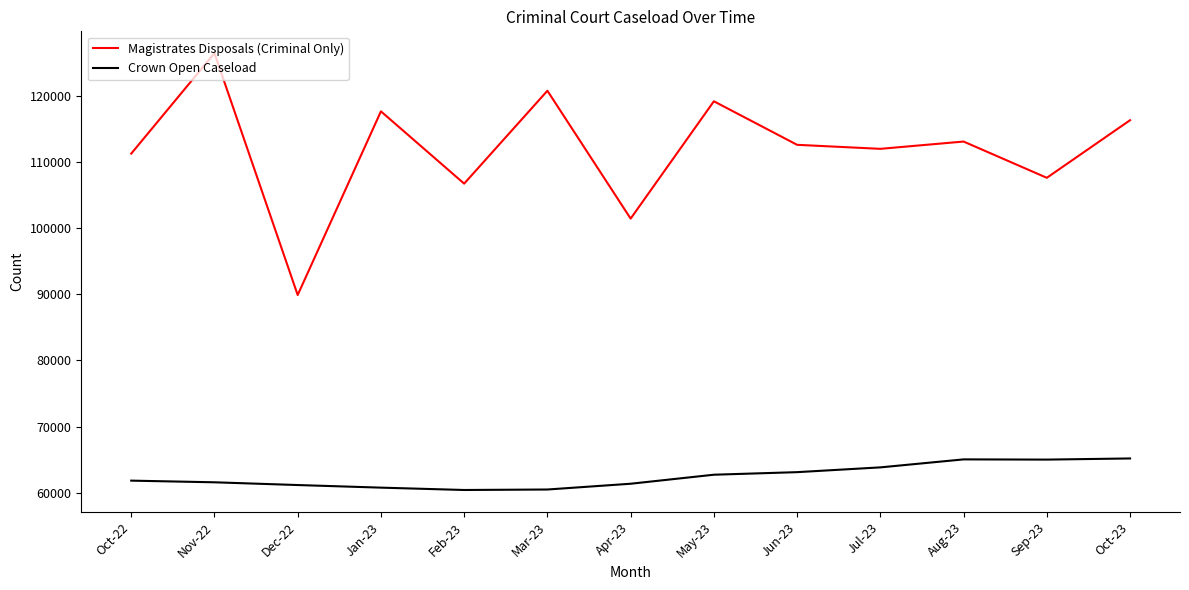

Which label corresponds to the largest value in the chart?

Nov-22